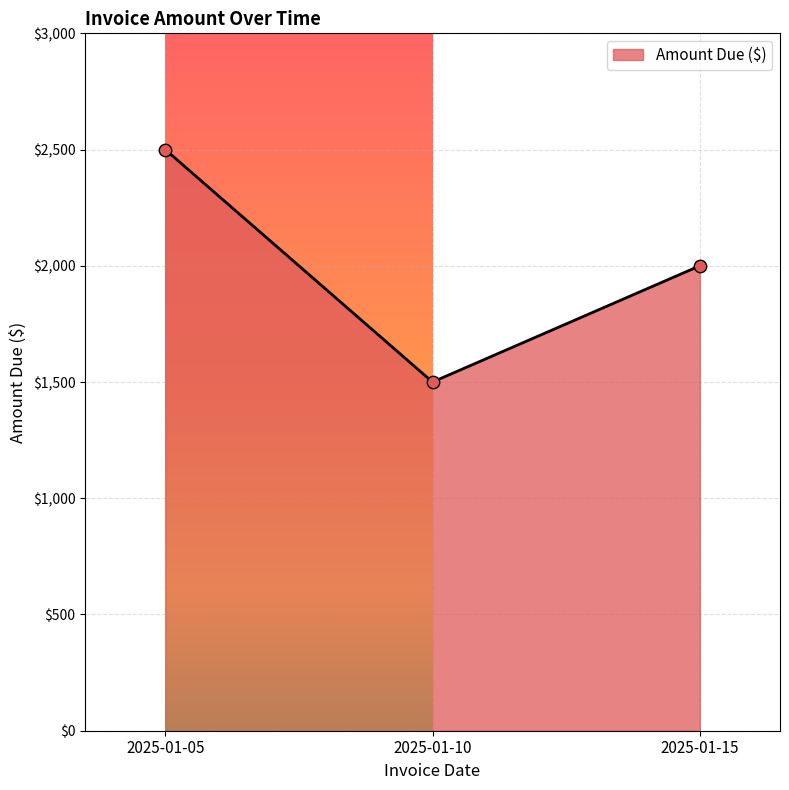

What is the change in value from 2025-01-05 to 2025-01-15?

-500